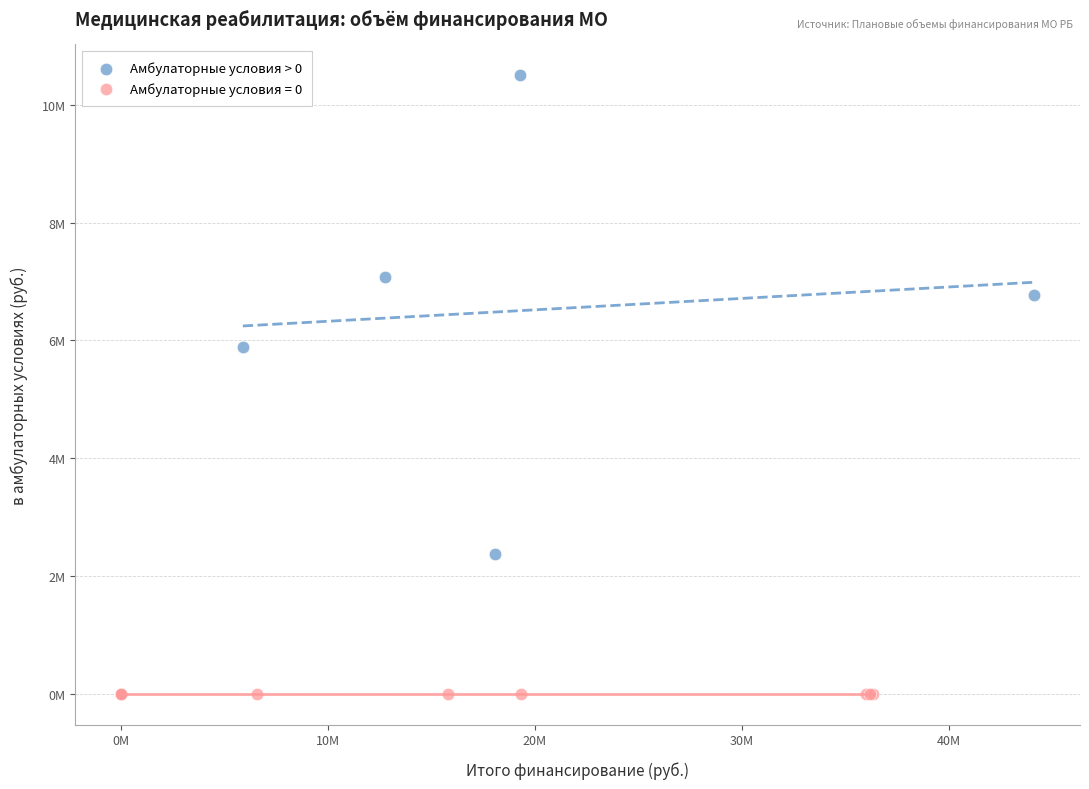

What are all the series names shown in the legend?

Амбулаторные условия > 0, Амбулаторные условия = 0